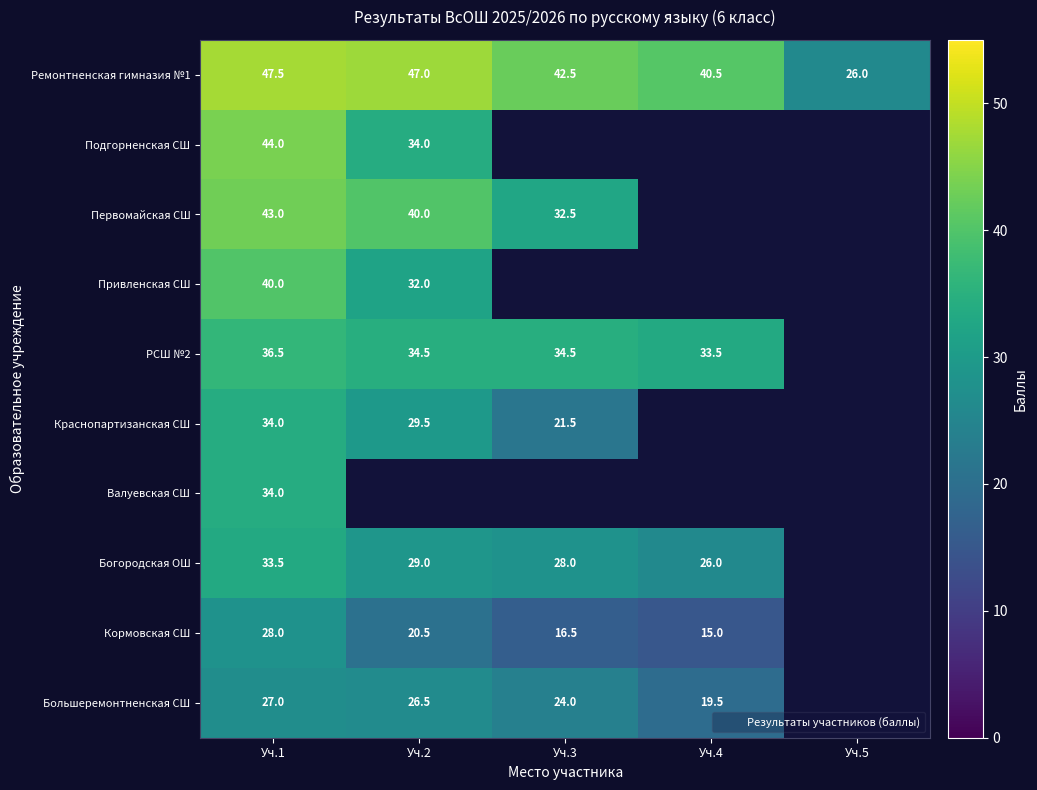

What is the sum of all Ремонтненская гимназия №1 values?

203.5